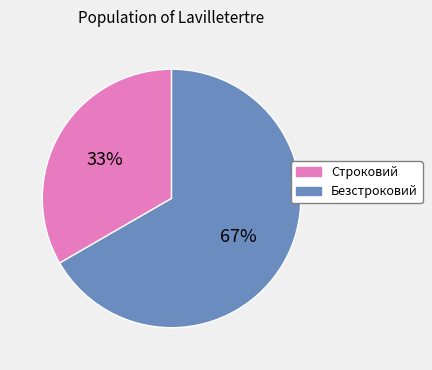

Is it true that Строковий is 33% of the pie?

True